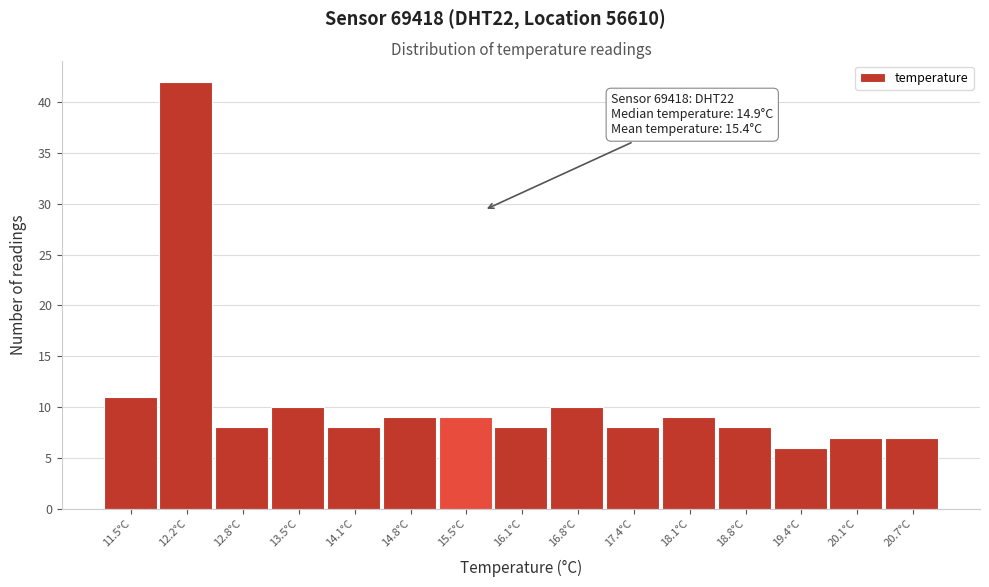

Reading left to right, what are all the values shown in this chart?

11	42	8	10	8	9	9	8	10	8	9	8	6	7	7